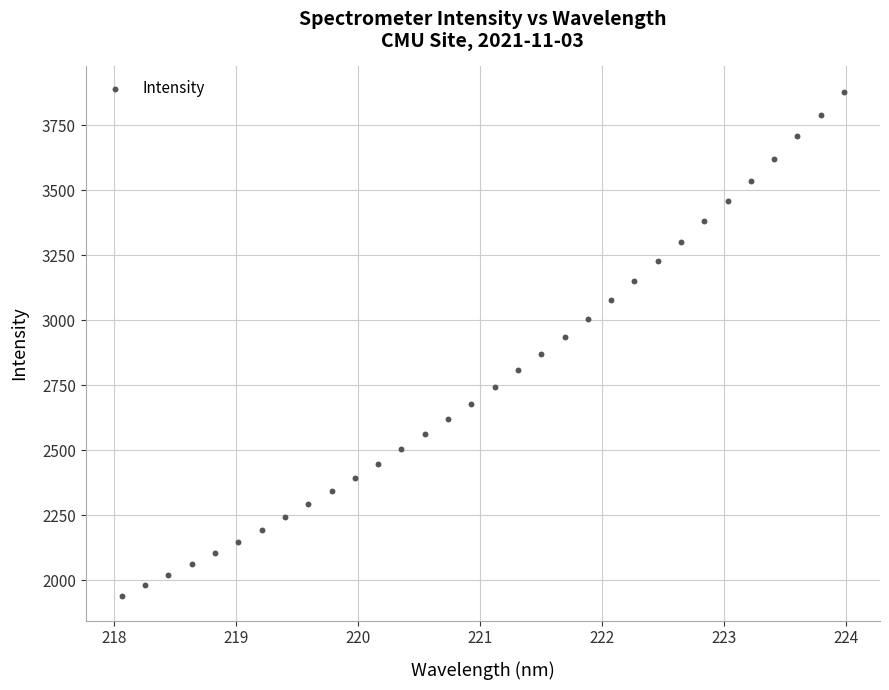

What is the range of Y values (max minus min)?

1937.2